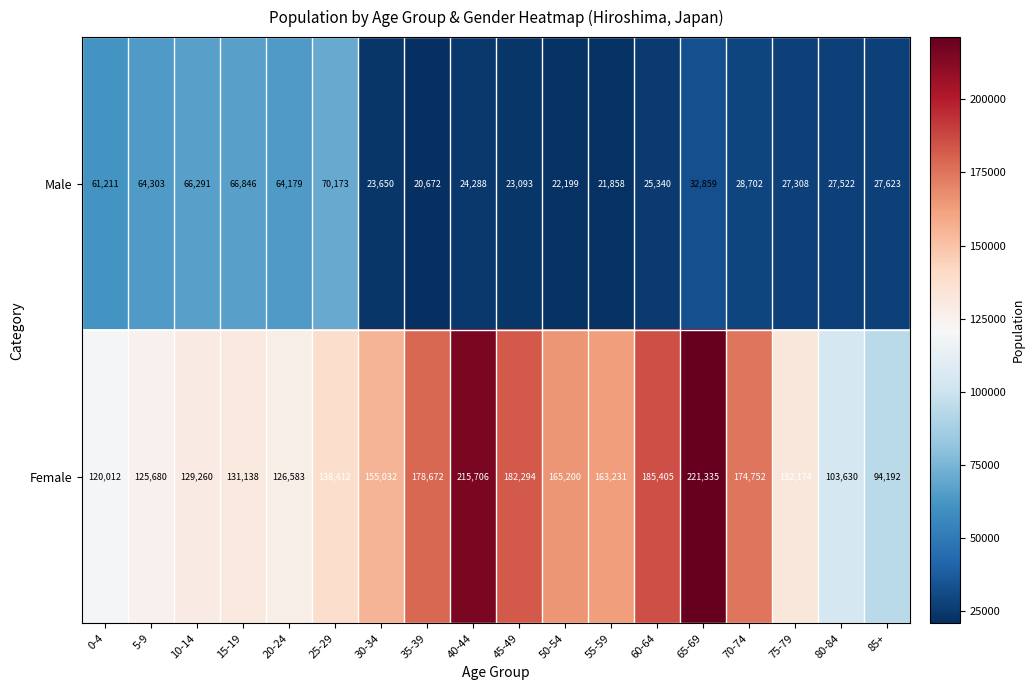

What is the difference between the Female values at 10-14 and 55-59?

33971